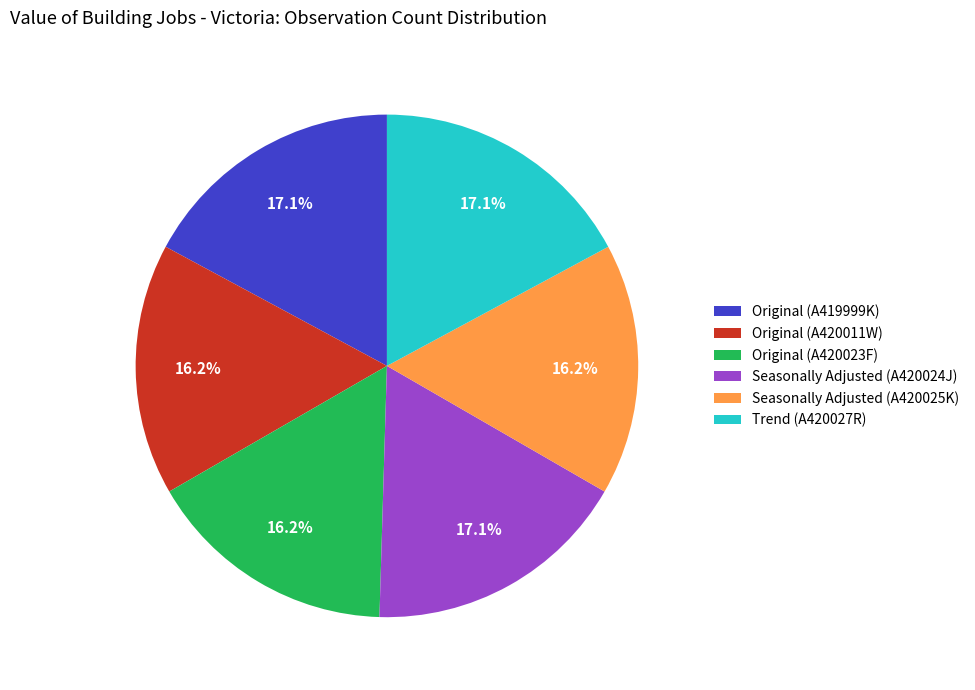

To the nearest percent, what is the combined percentage of Seasonally Adjusted (A420025K) and Original (A420023F)?

32%